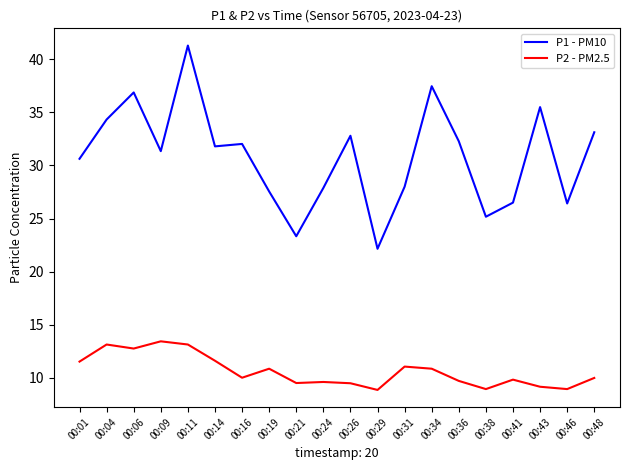

At which category is the sum across all series the highest?

00:11